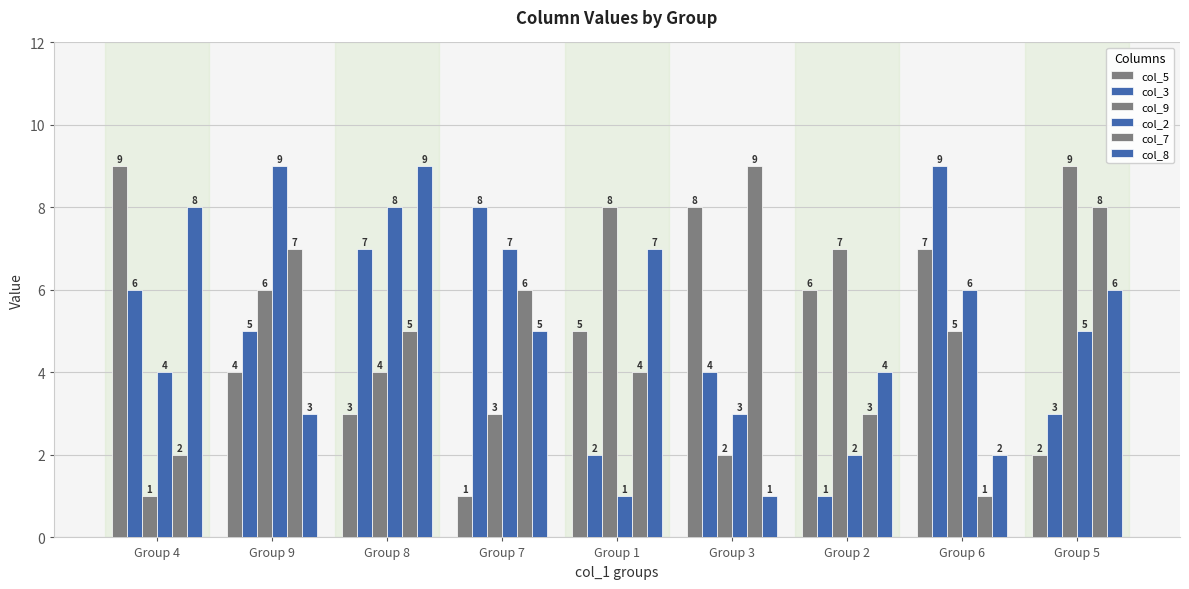

At Group 9, list the series in order from largest to smallest.

col_2, col_7, col_9, col_3, col_5, col_8